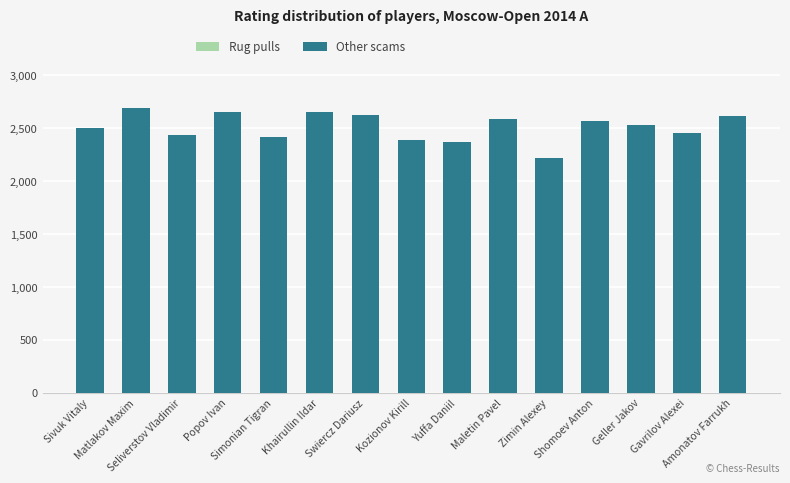

What is the difference between the second highest and minimum values?

437